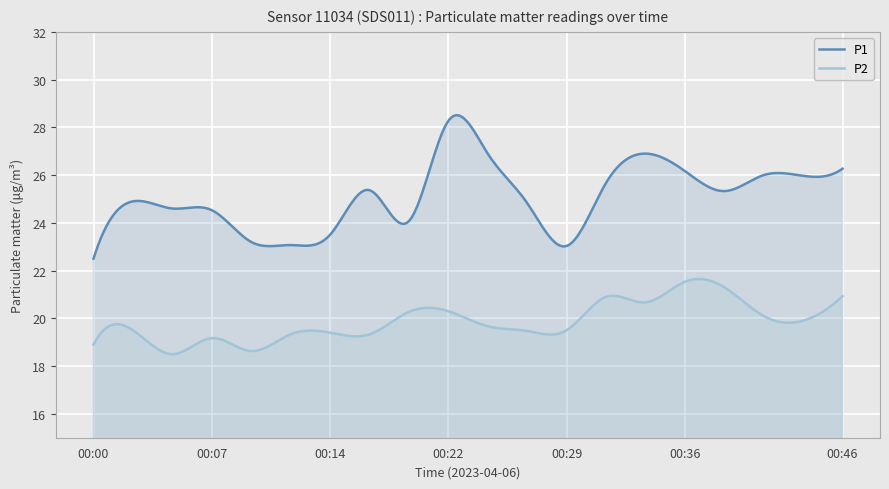

True or false: P2 has more than 2 points higher than both neighbors.

True